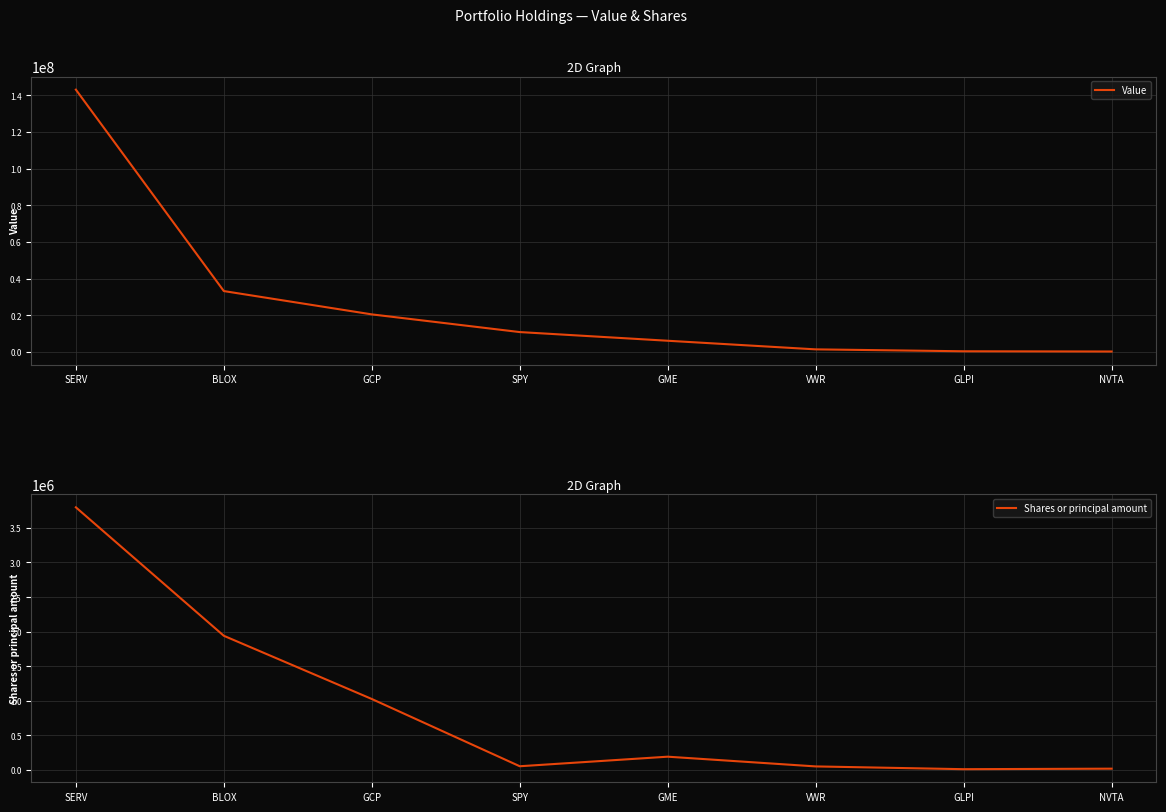

The value of Shares or principal amount at GLPI is 10000. True or false?

True